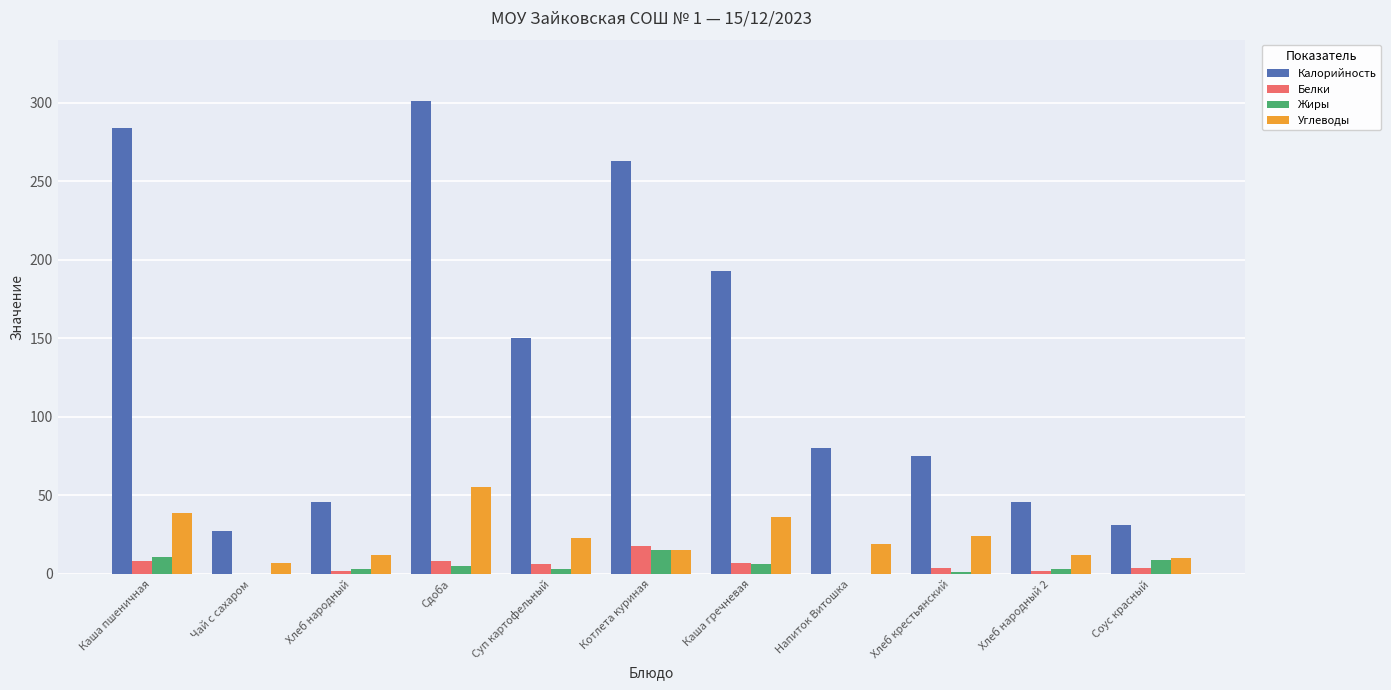

How many categories are shown in the chart?

11